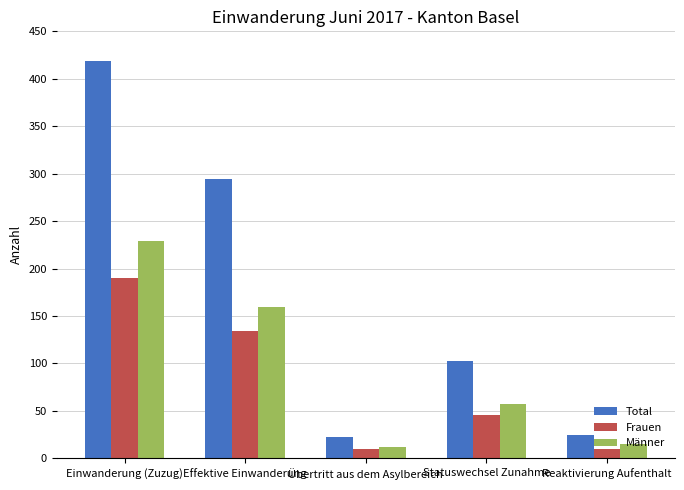

Reading left to right, list all the values displayed in this chart.

Total: 419	294	22	103	25
Frauen: 190	134	10	46	10
Männer: 229	160	12	57	15